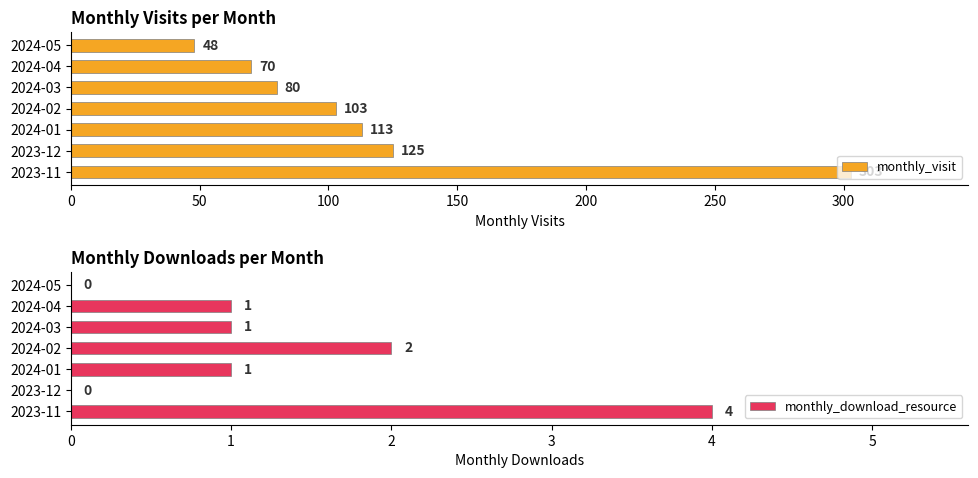

Is it true that monthly_visit equals 125 at 2023-12?

True